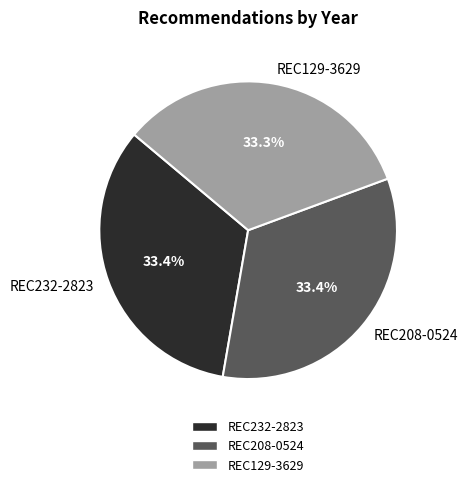

To the nearest percent, what percentage of the pie is REC208-0524?

33%